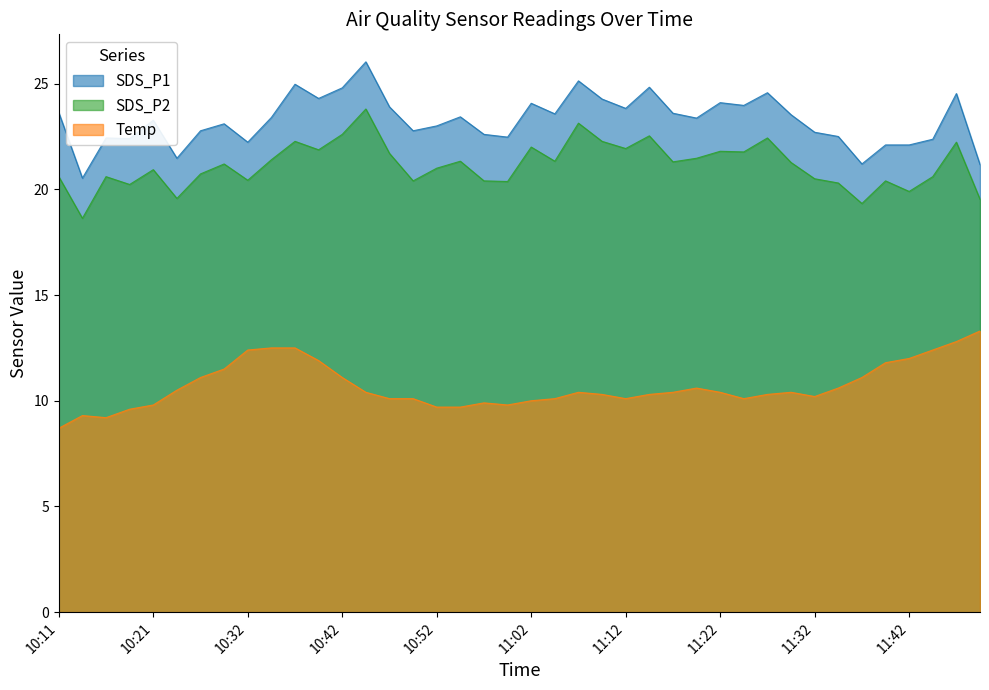

True or false: SDS_P1 and Temp cross at least once.

False